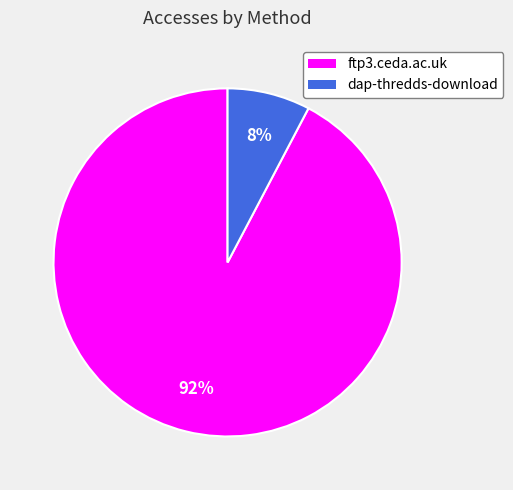

What is the largest slice in the pie chart?

ftp3.ceda.ac.uk